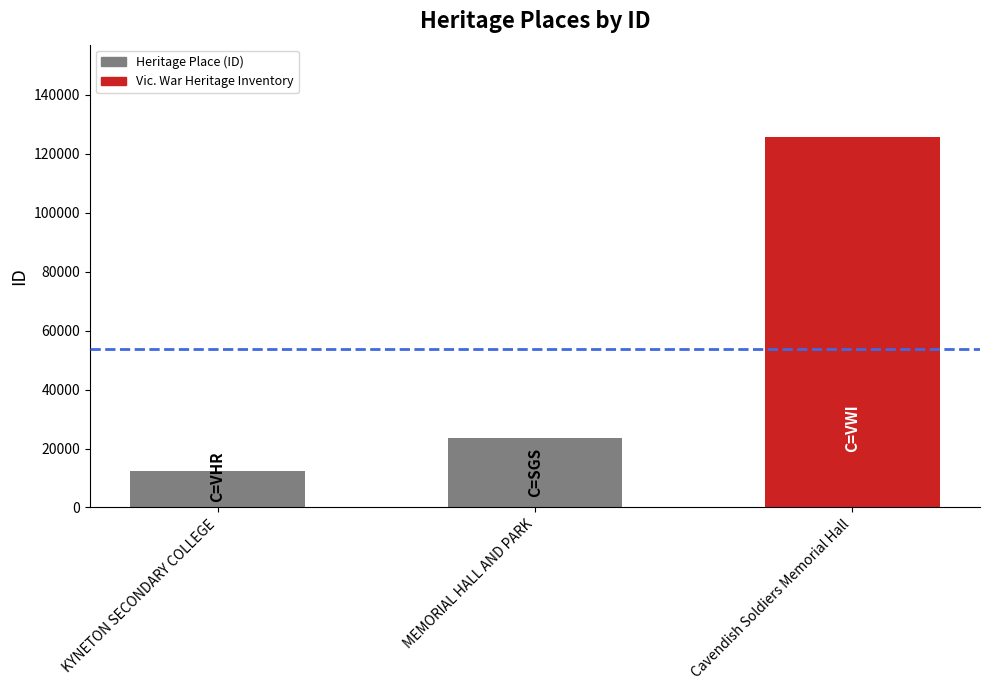

How many data points are less than 23634?

1